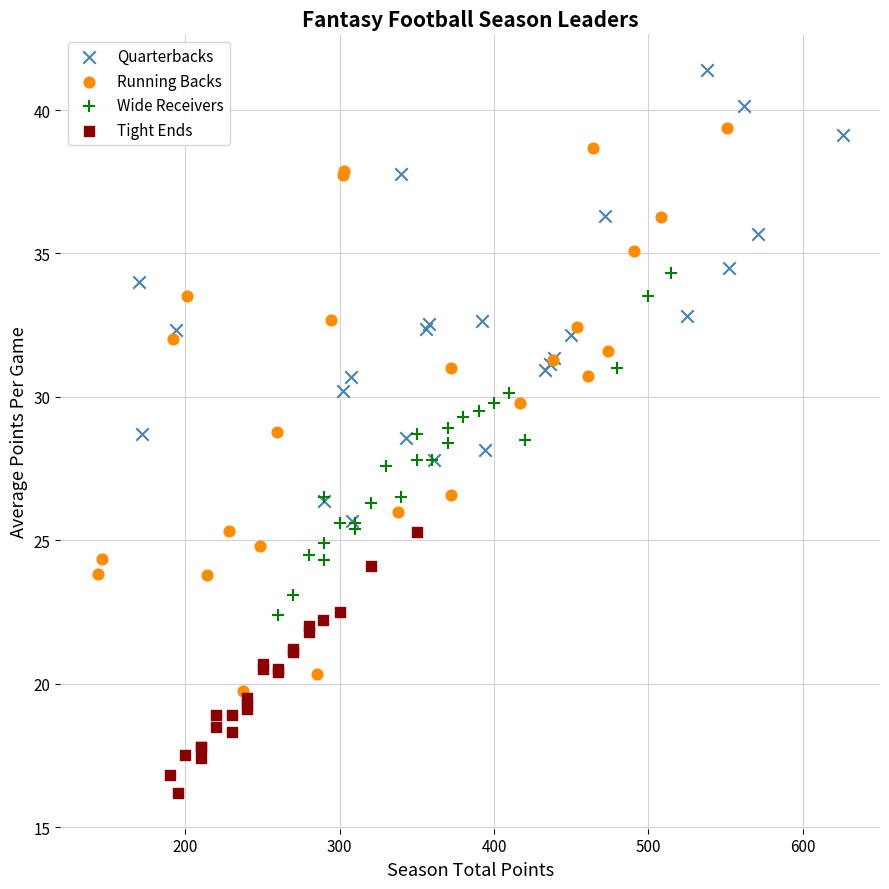

What are all the series names shown in the legend?

Quarterbacks, Running Backs, Wide Receivers, Tight Ends